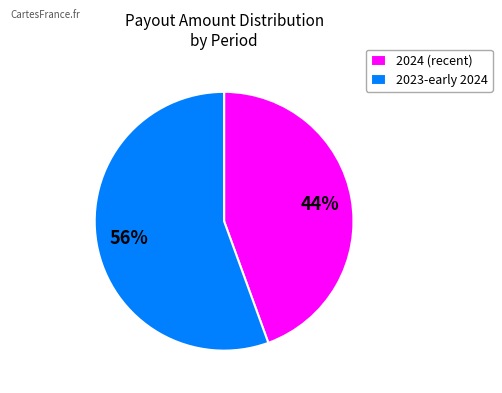

True or false: 2024 (recent) accounts for 59% of the total.

False